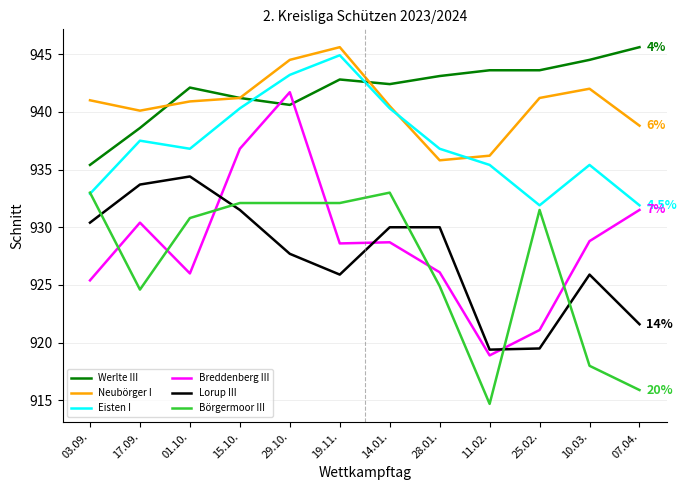

What position from the left is 29.10.?

5